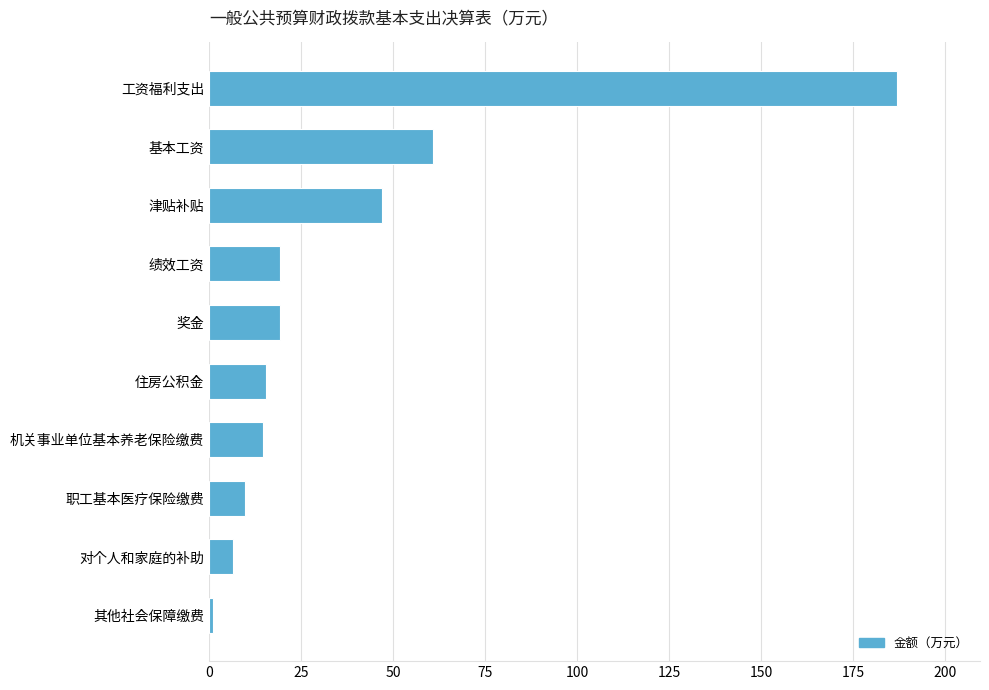

How many values exceed 19?

5